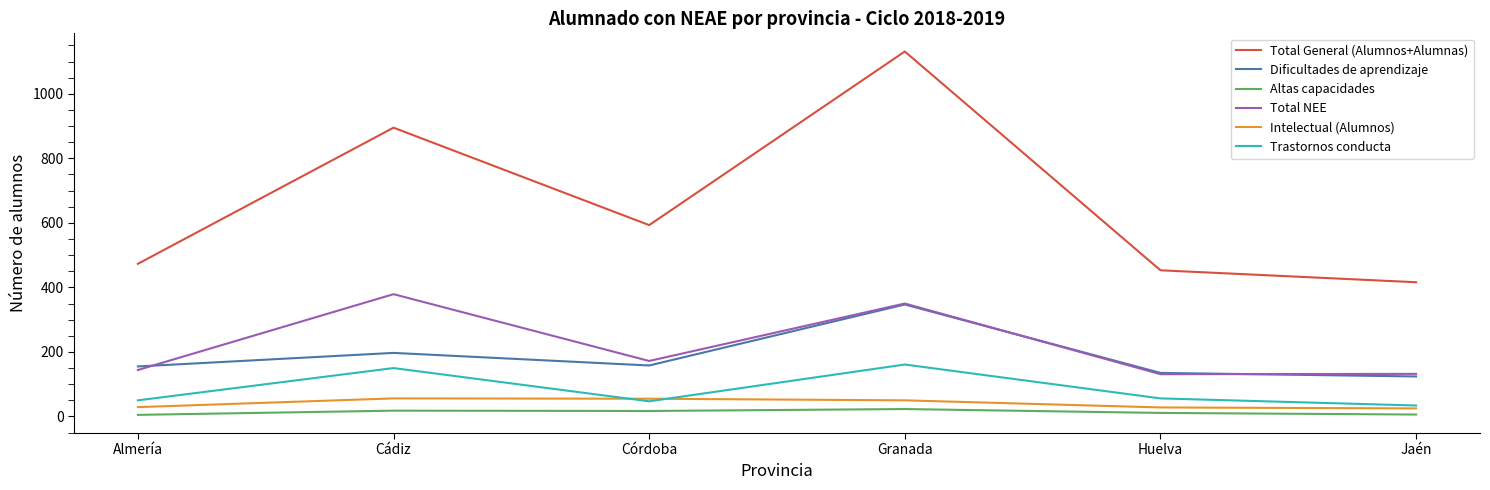

True or false: Total NEE and Altas capacidades cross at least once.

False